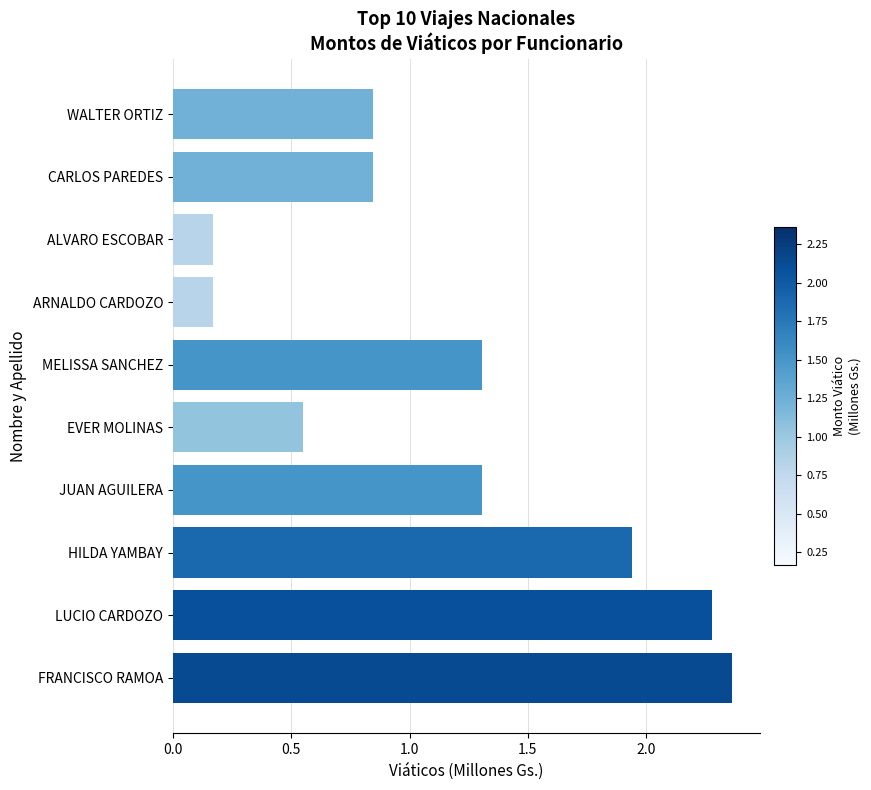

Which category has the highest value across all series?

FRANCISCO RAMOA